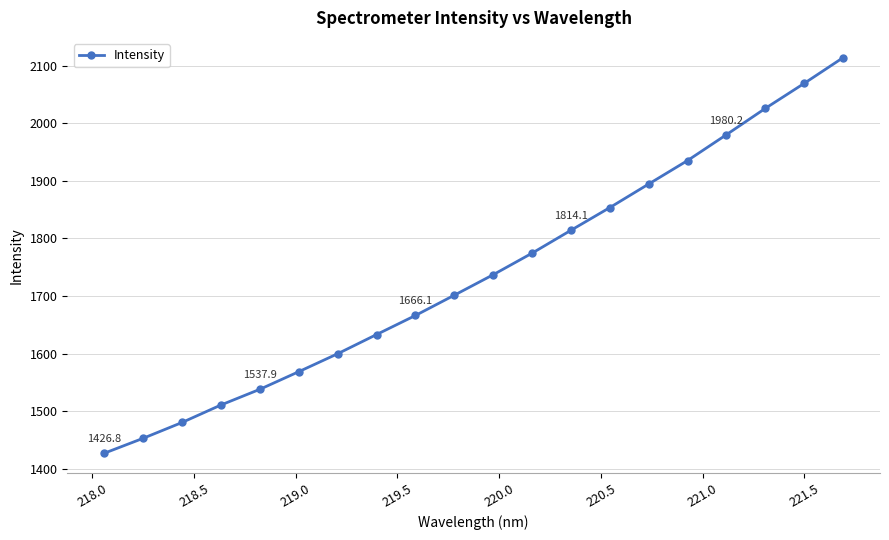

True or false: the data has more than 1 interior local peaks.

False